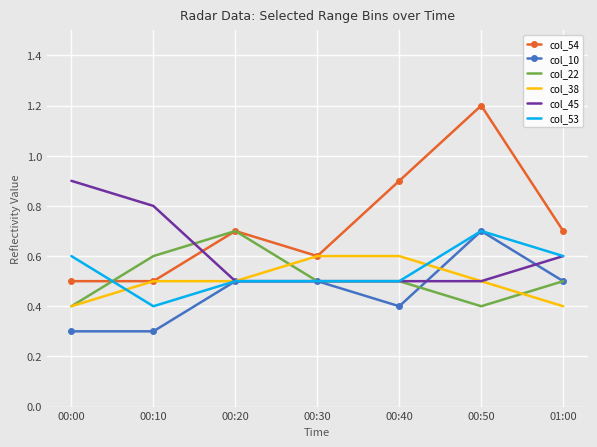

What is the total value across all series at 00:30?

3.2